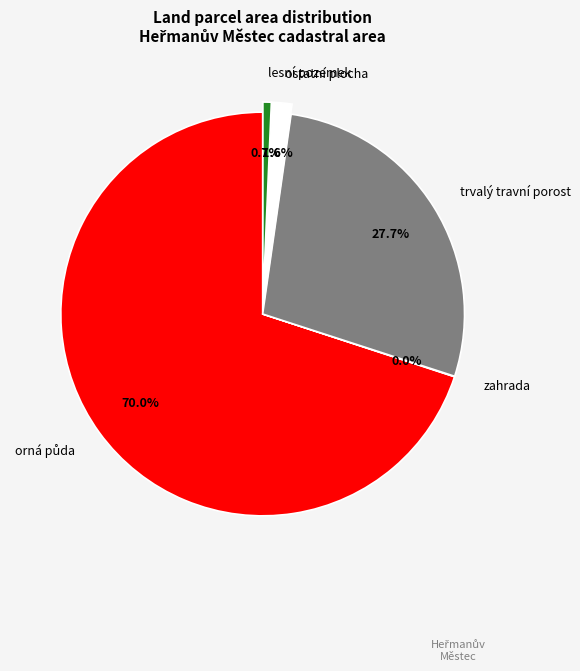

Which has a higher value, ostatní plocha or trvalý travní porost?

trvalý travní porost